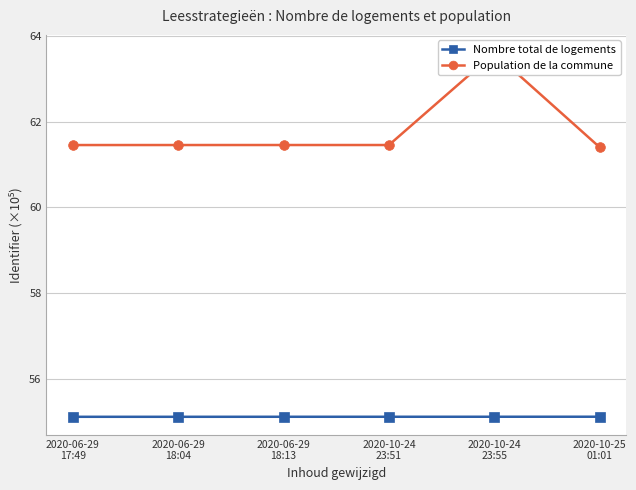

At which category does the chart reach its minimum across all series?

2020-06-29
17:49